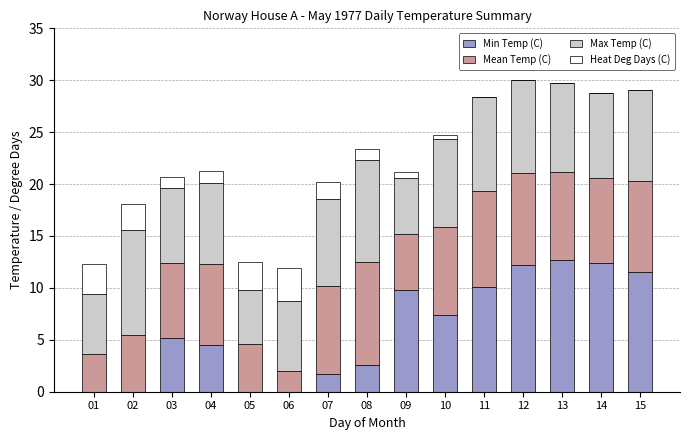

What is the total value across all series at 15?

29.1